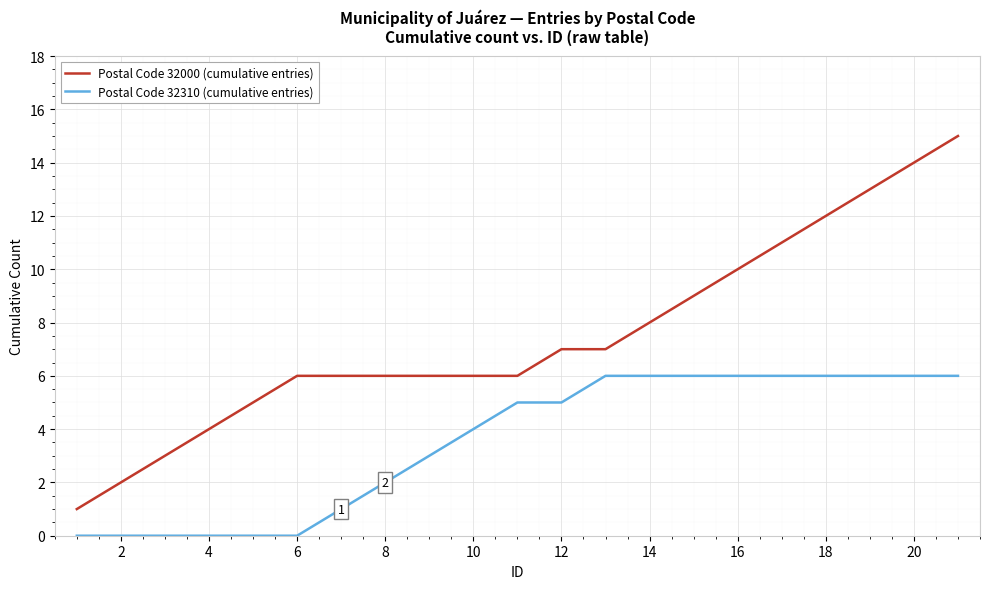

What is the greatest value displayed?

15